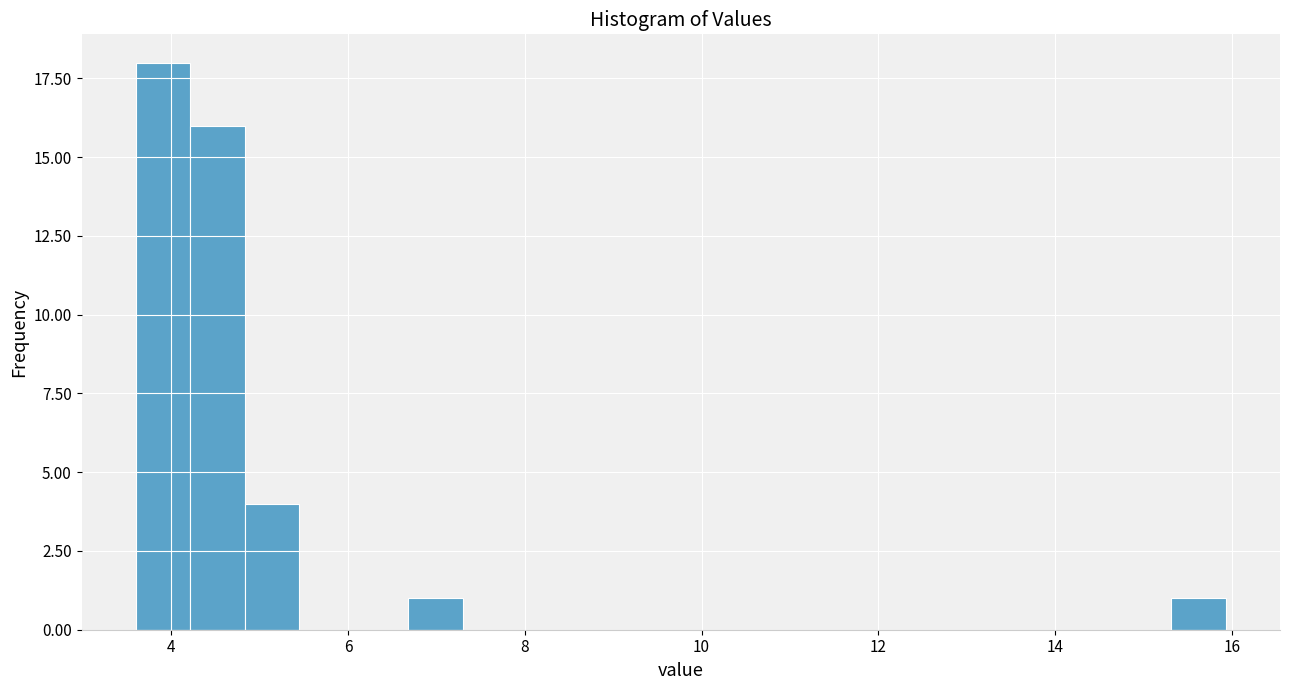

Around what value on the x-axis is the tallest bar? Give the approximate position of its centre, as read against the axis.

4.0